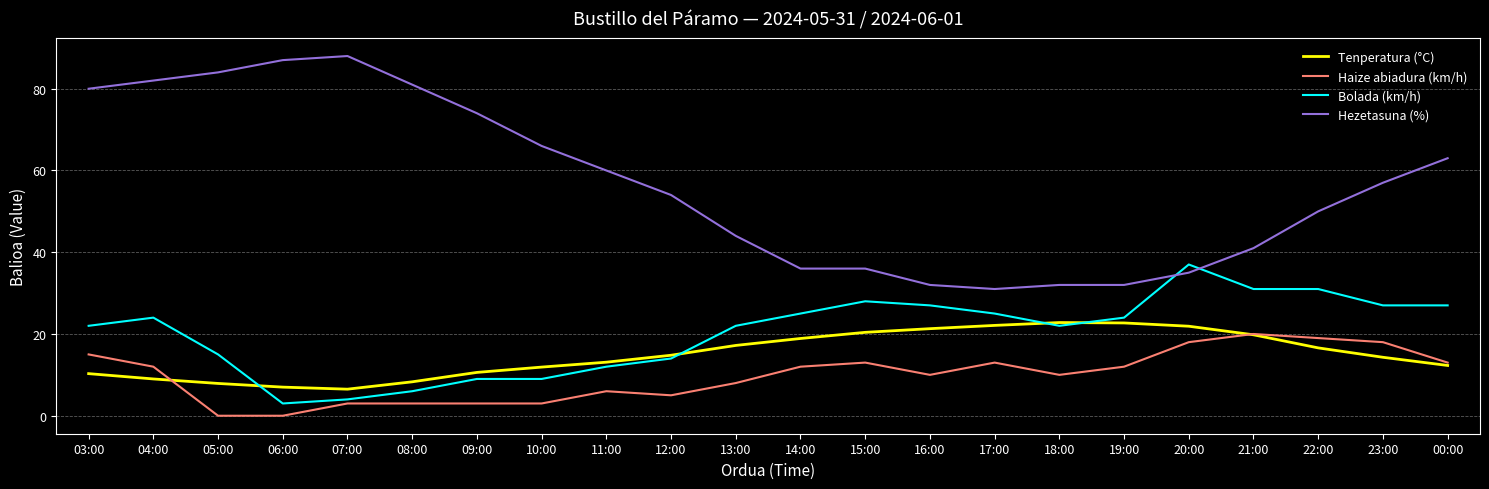

How many lines are shown in the chart?

4